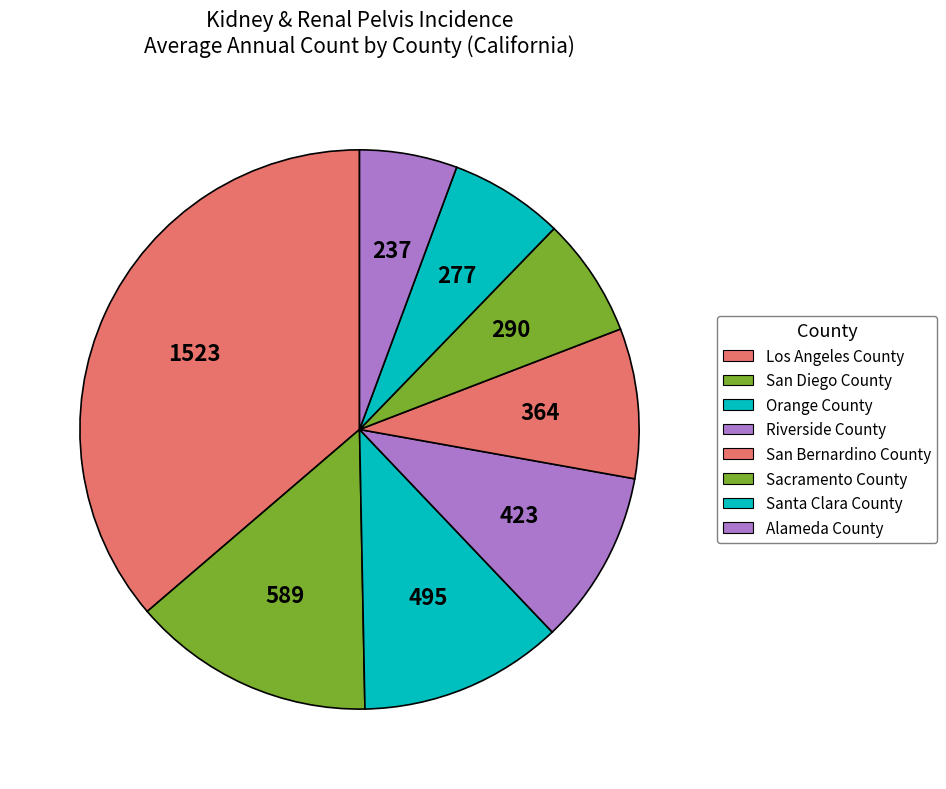

To the nearest percent, what is the average slice percentage?

12%